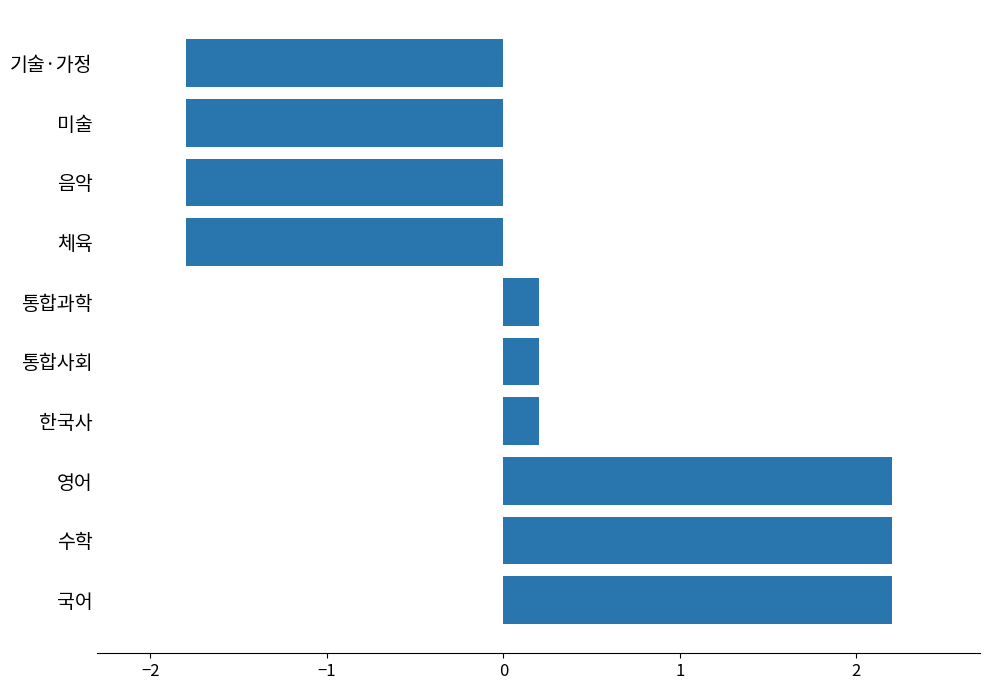

Reading bottom to top, transcribe all the data shown in this chart.

2.2	2.2	2.2	0.2	0.2	0.2	-1.8	-1.8	-1.8	-1.8